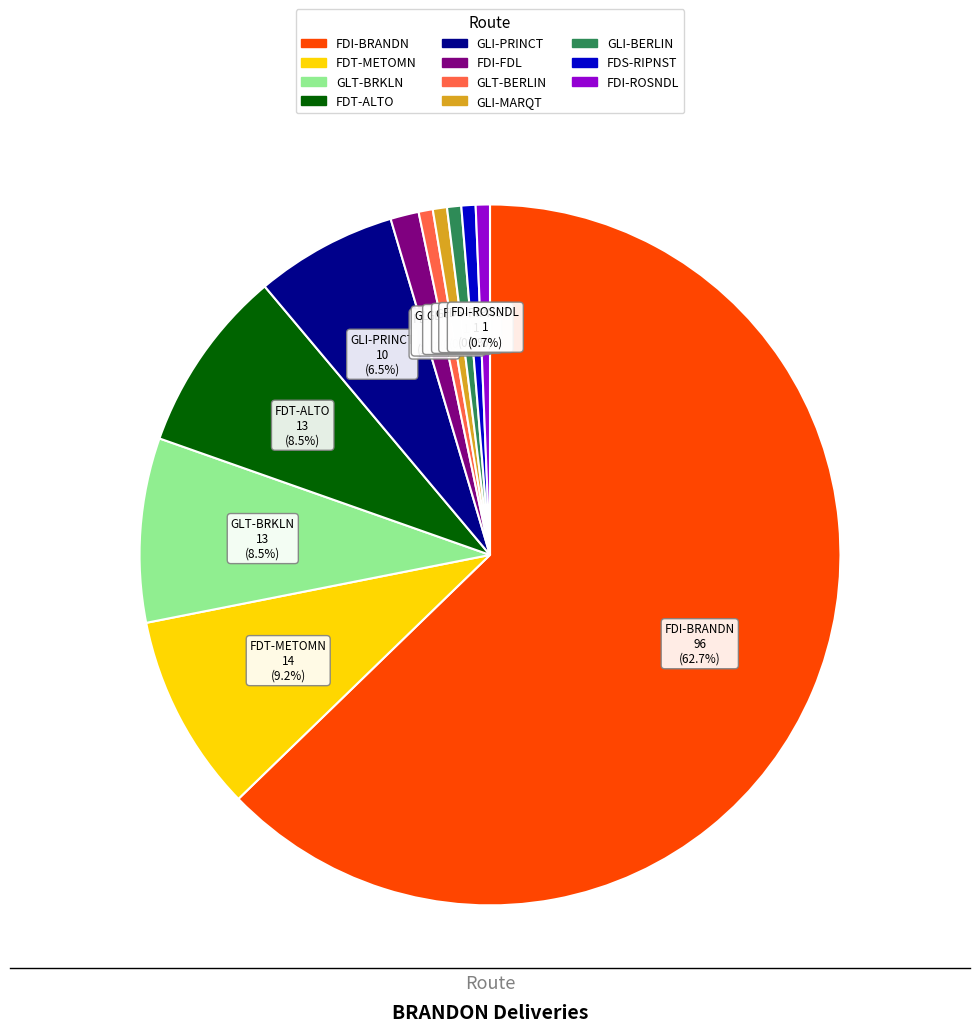

Is there a majority slice in this chart?

Yes